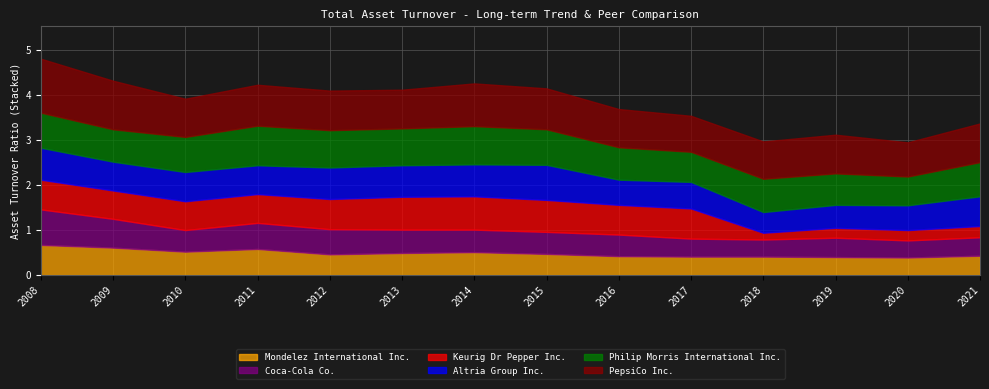

True or false: Altria Group Inc. has a value of 0.5 at 2018.

True